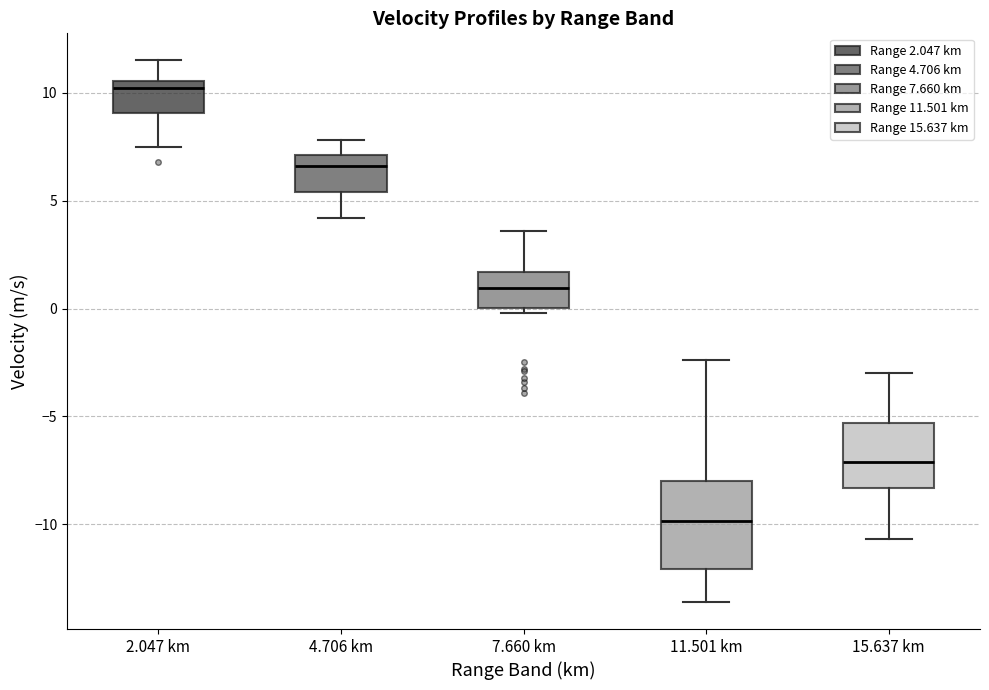

Where does the lower whisker of the box for 4.706 km end on the y-axis? The values are not printed on the chart, so give them approximately, as read against the axis.

4.0